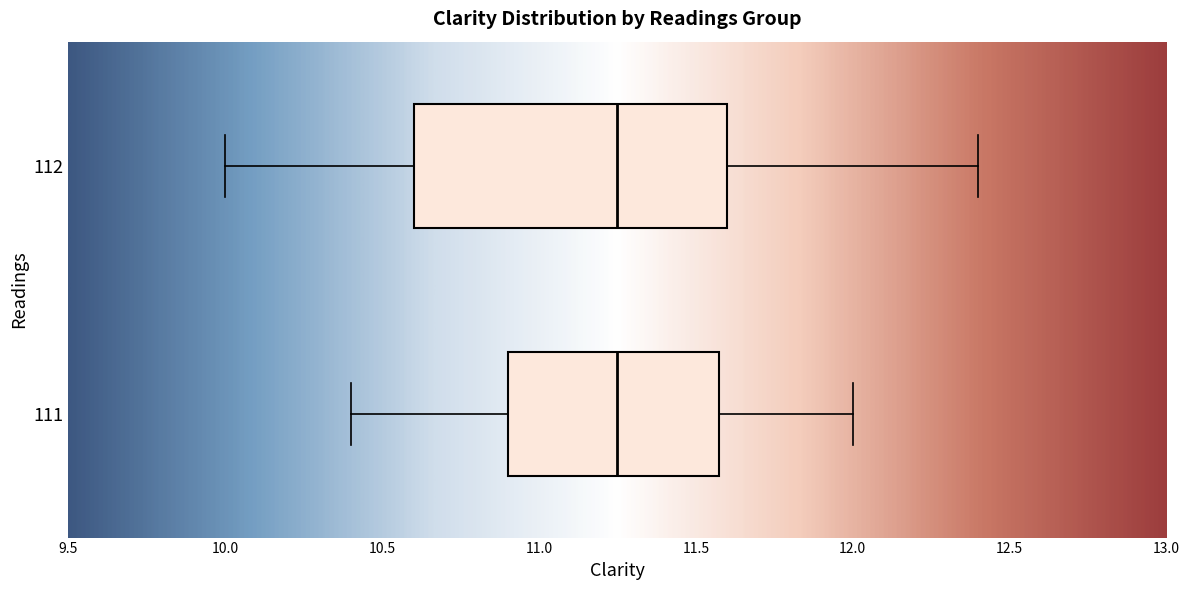

Comparing the boxes themselves (not the whiskers), which one is the widest?

112